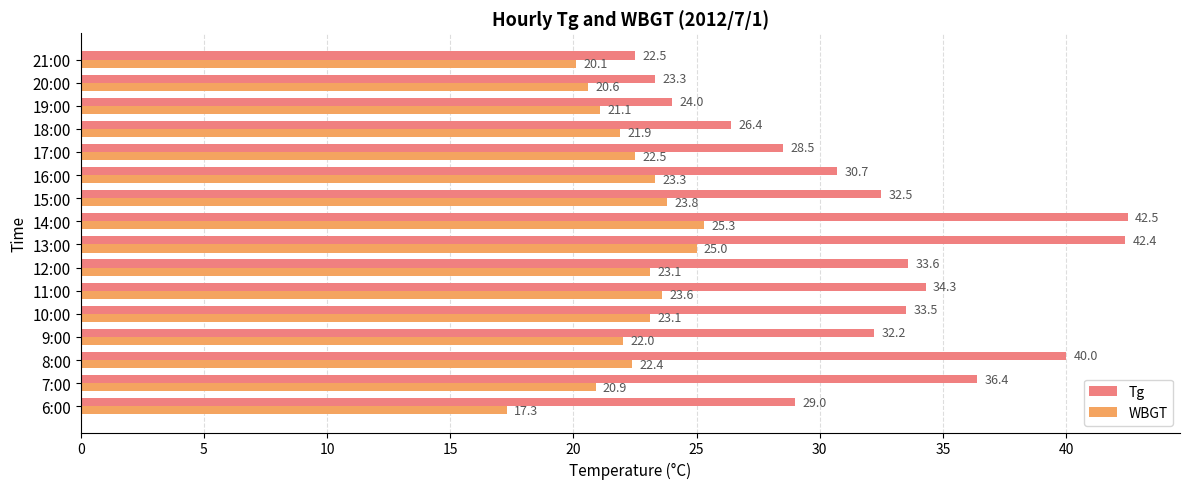

How many values in the Tg series exceed 32?

9